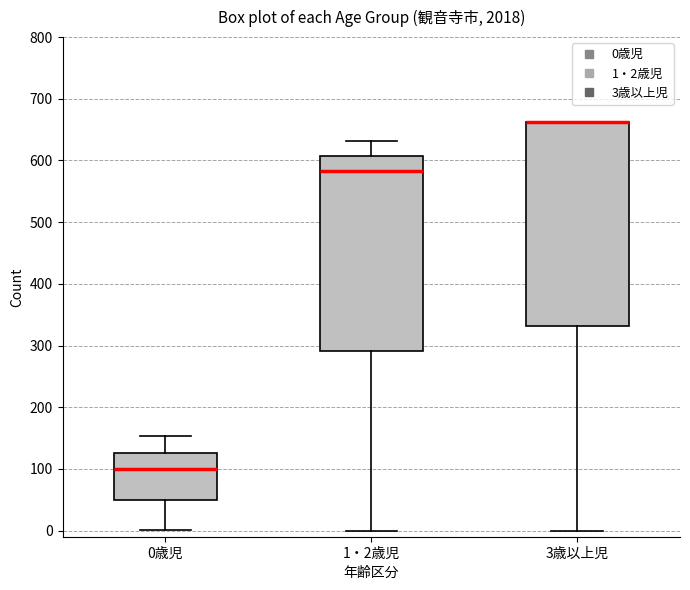

Reading left to right, read every box against the y-axis: the position of its median line, the range the box covers, and the ends of its whiskers. The values are not printed on the chart, so give them approximately, as read against the axis.

0歳児: median 100, box 50 to 130, whiskers 0 to 150
1・2歳児: median 580, box 290 to 610, whiskers 0 to 630
3歳以上児: median 660 (drawn on the box's upper edge), box 330 to 660, whiskers 0 to 660